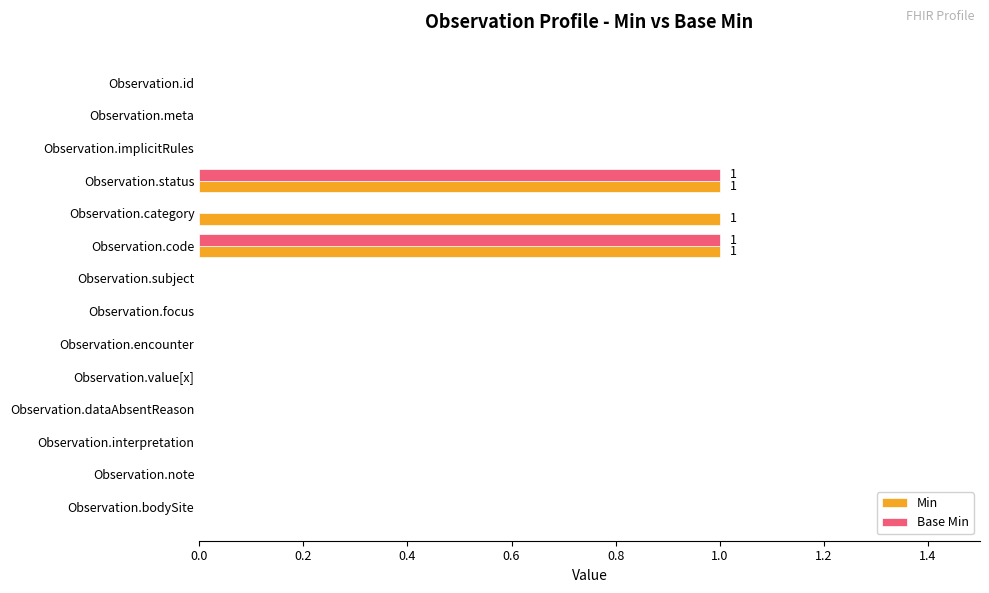

Is it true that Base Min equals 0 at Observation.interpretation?

True